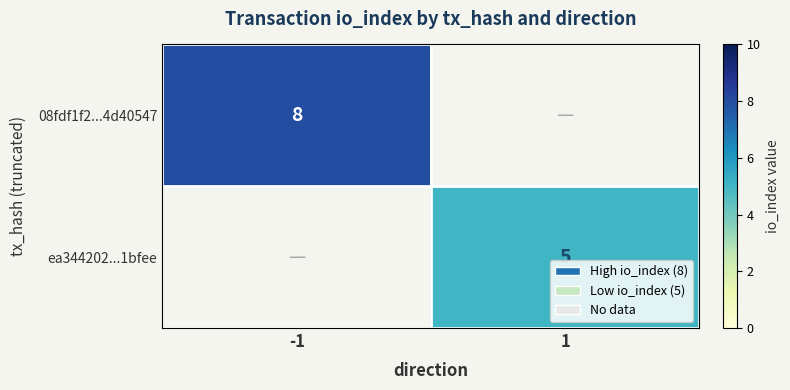

Is it true that 08fdf1f2...4d40547 equals 8 at -1?

True